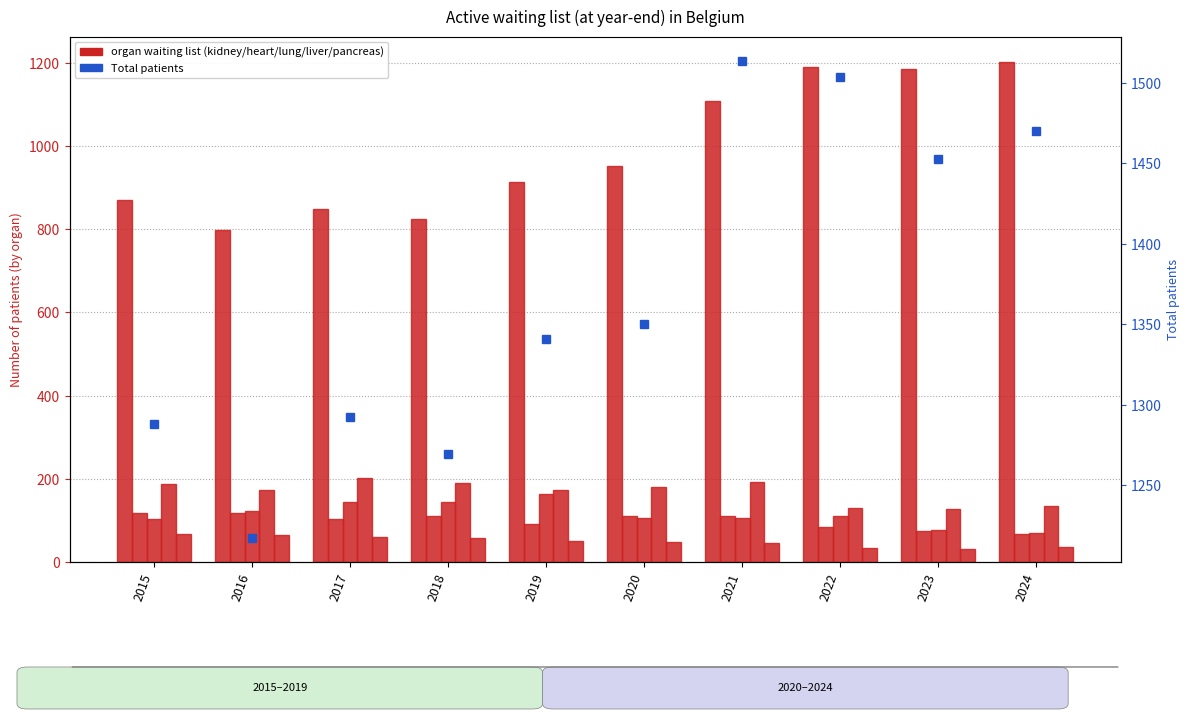

What is the minimum value for lung?

70